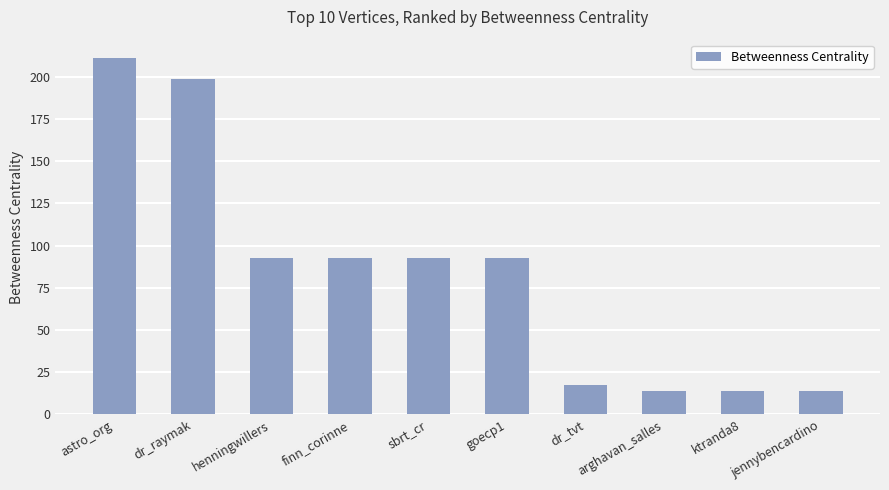

What is the change in value from dr_tvt to ktranda8?

-3.3